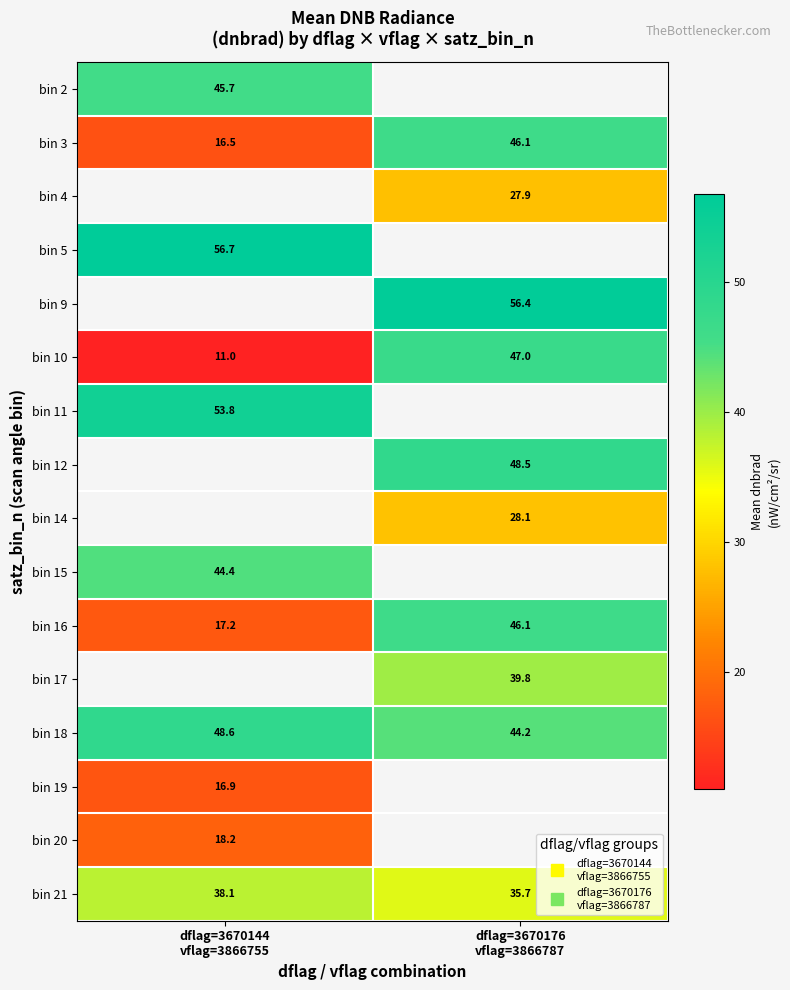

At which label is bin 16 closest to 31?

dflag=3670144 vflag=3866755